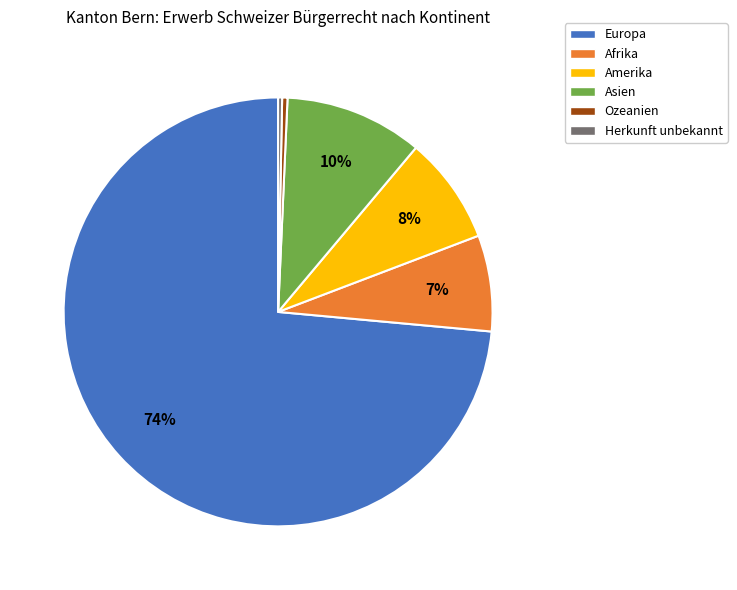

To the nearest percent, what portion does Afrika represent?

7%